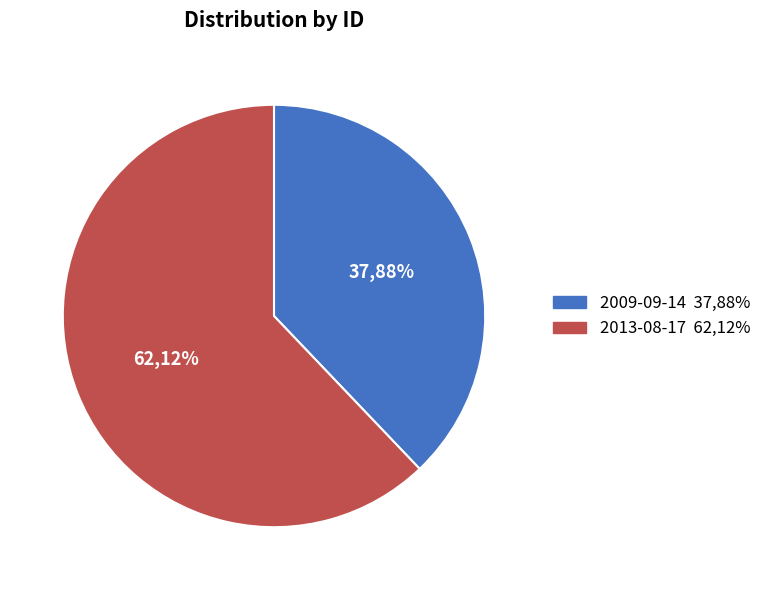

How many segments does this pie chart have?

2